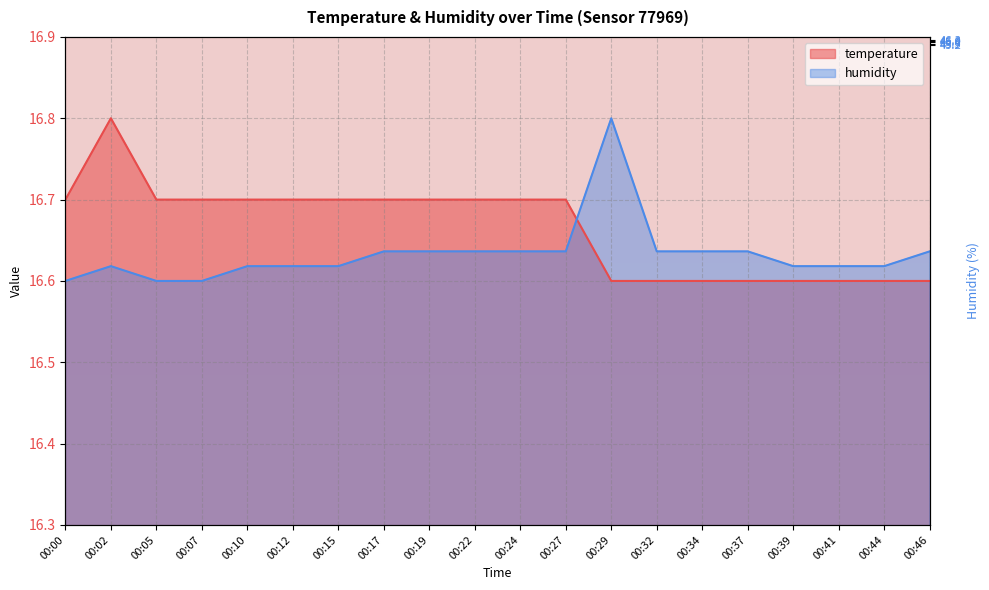

At which label does humidity reach its peak?

00:29